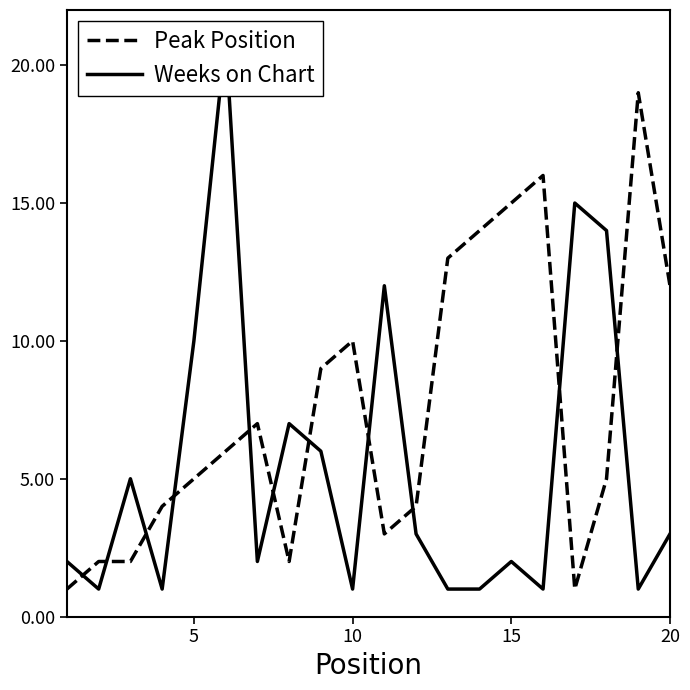

What are all the series names shown in the legend?

Peak Position, Weeks on Chart